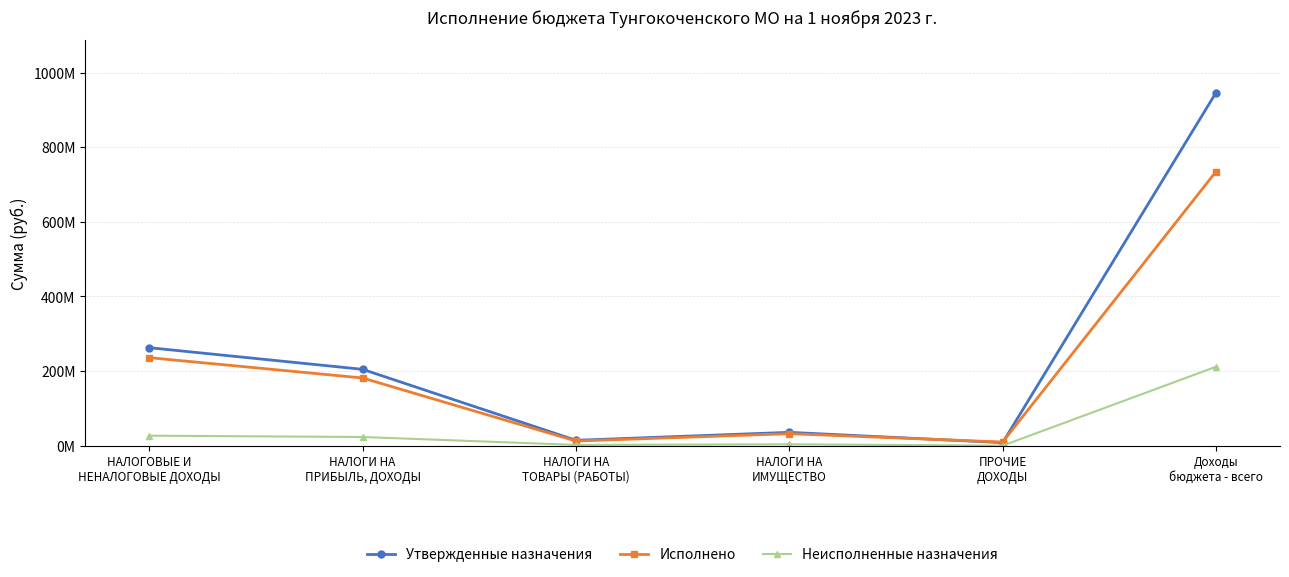

Which category has the highest value across all series?

Доходы
бюджета - всего